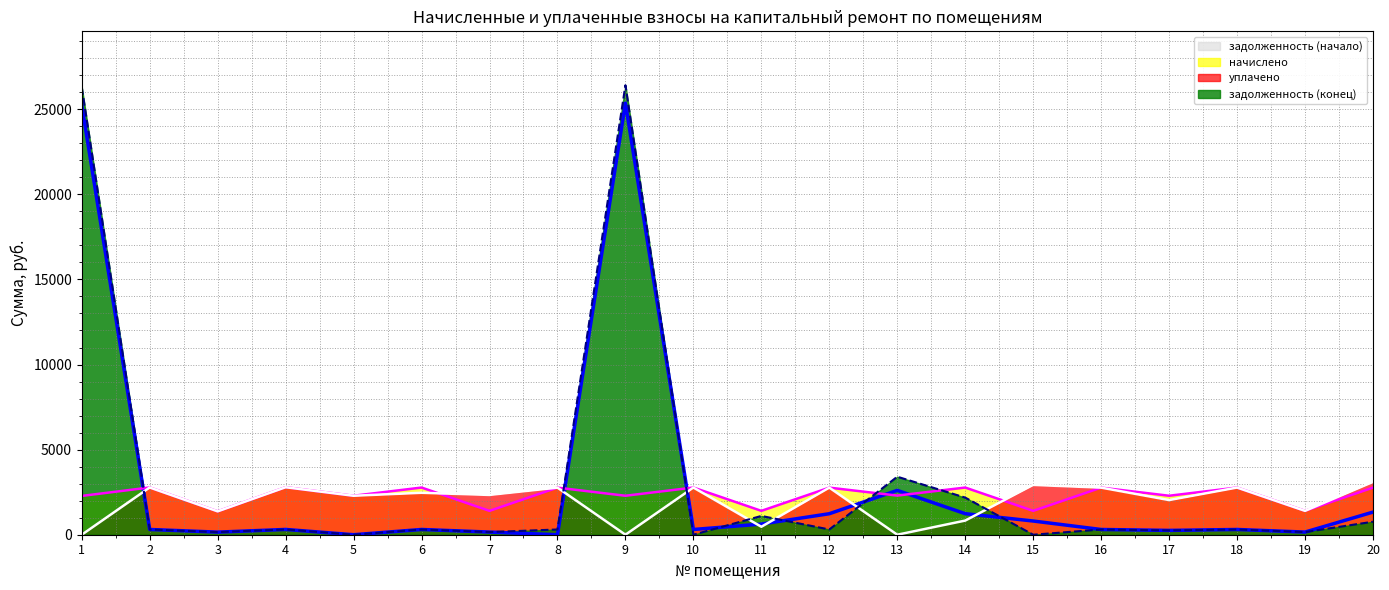

Is it true that задолженность (конец) equals 0.0 at 10?

True